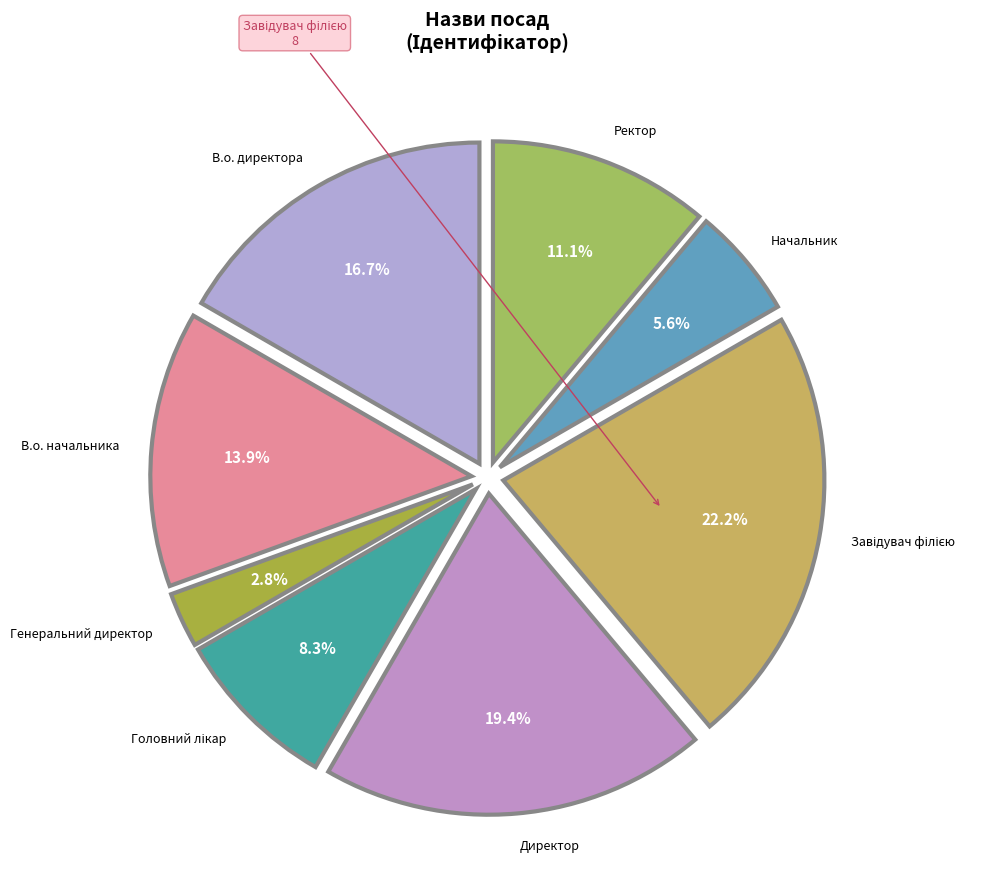

What is the largest slice in the pie chart?

Завідувач філією